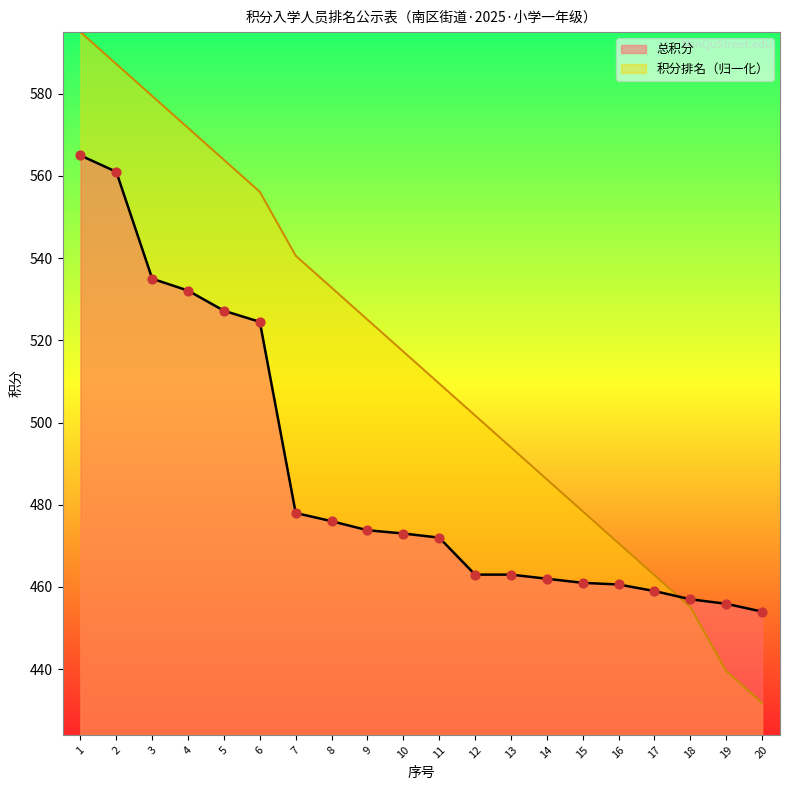

Which series contains the highest Y value?

积分排名